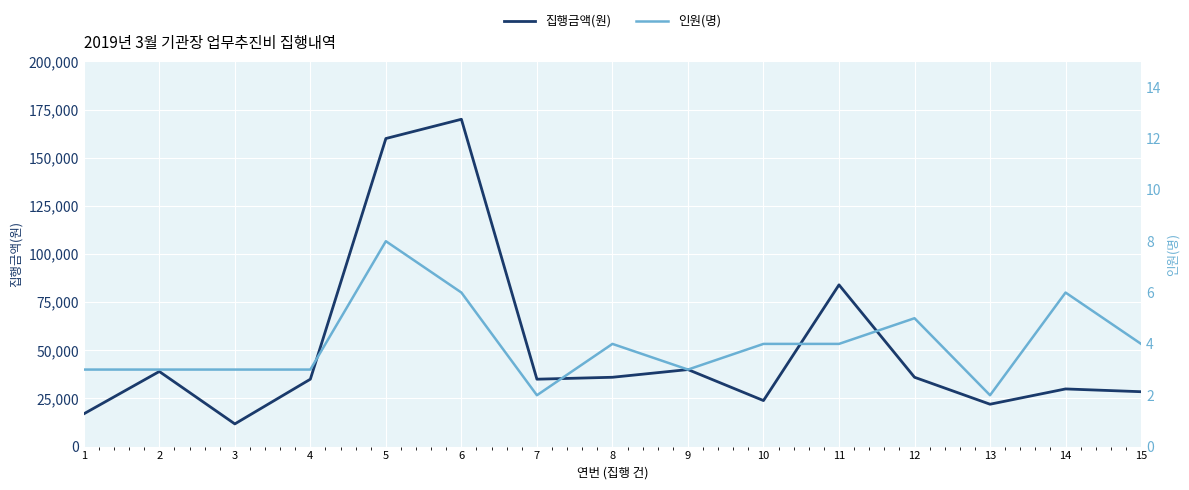

How many lines are shown in the chart?

2